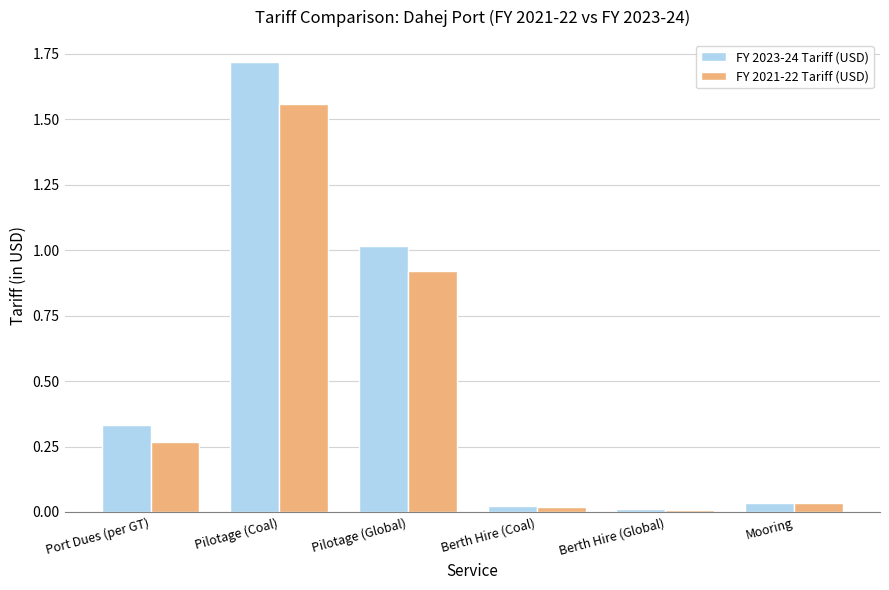

Count the number of data series in this chart.

2